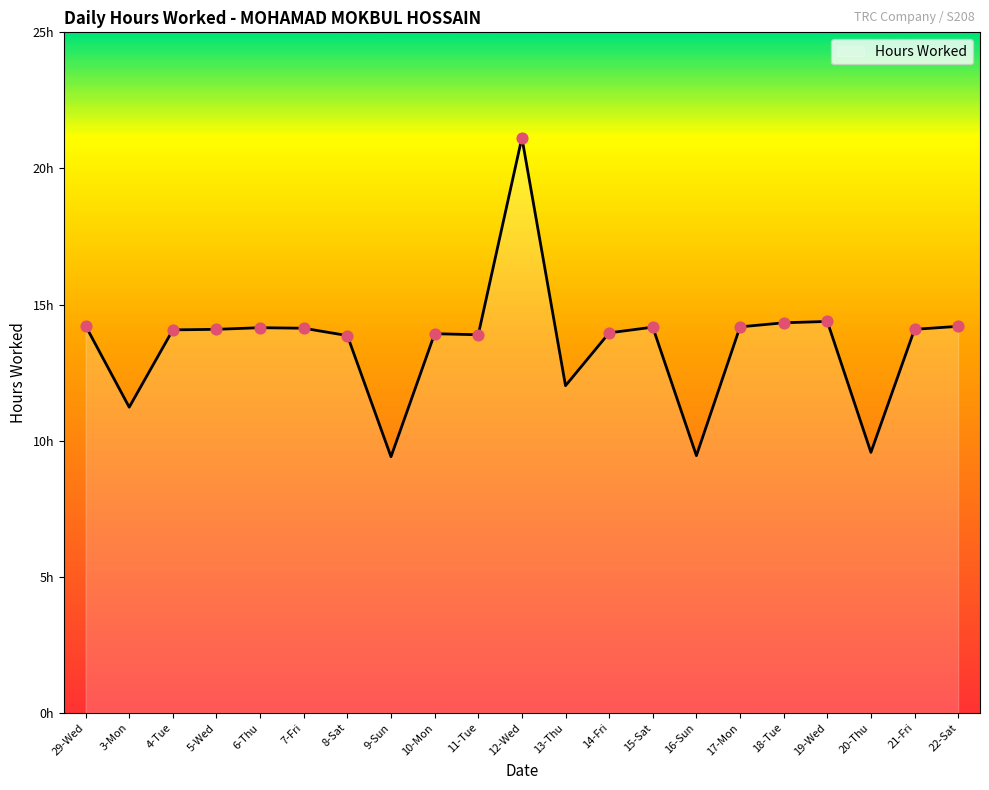

What is the change in value from 14-Fri to 20-Thu?

-4.4